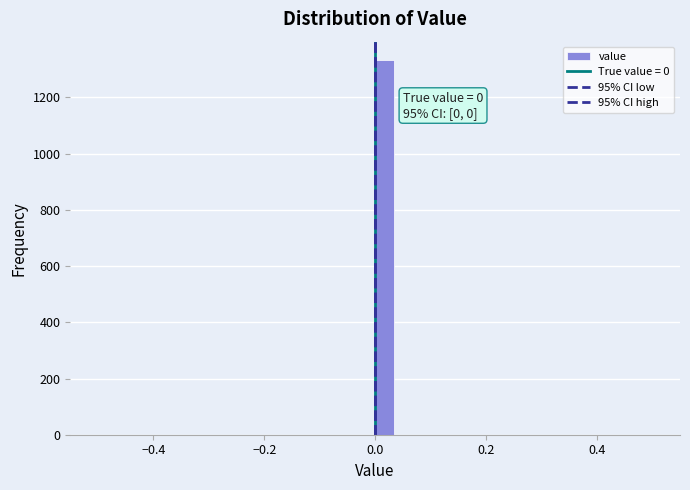

Read against the x-axis, roughly where is the centre of the tallest bar?

0.02